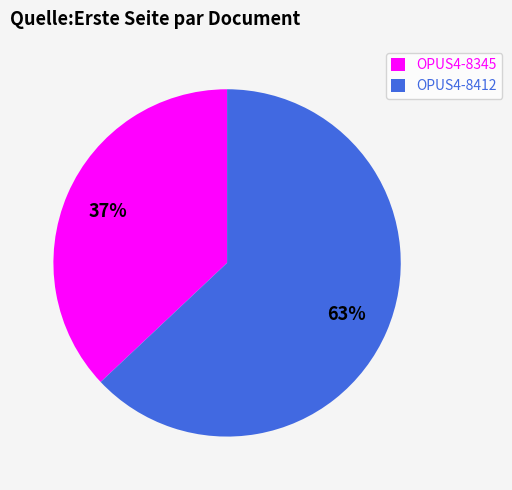

What is the ratio of the value at OPUS4-8345 to the value at OPUS4-8412?

0.6